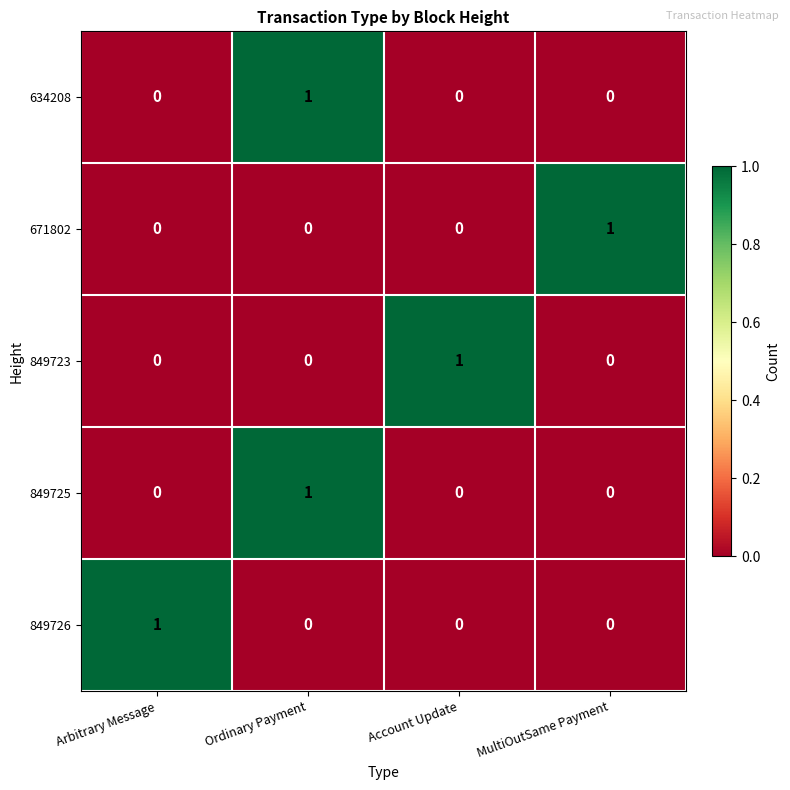

The 849726 series shows 1 at Arbitrary Message. True or false?

True